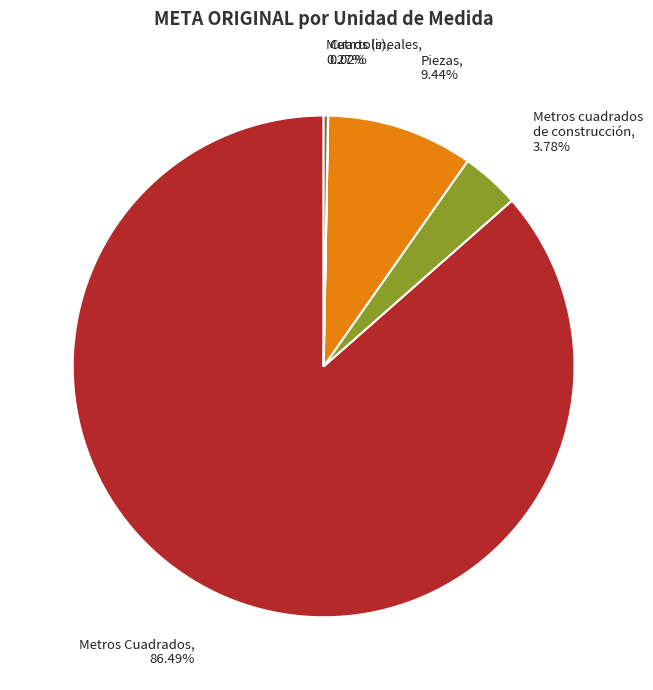

Is there any slice that represents more than half of the pie?

Yes